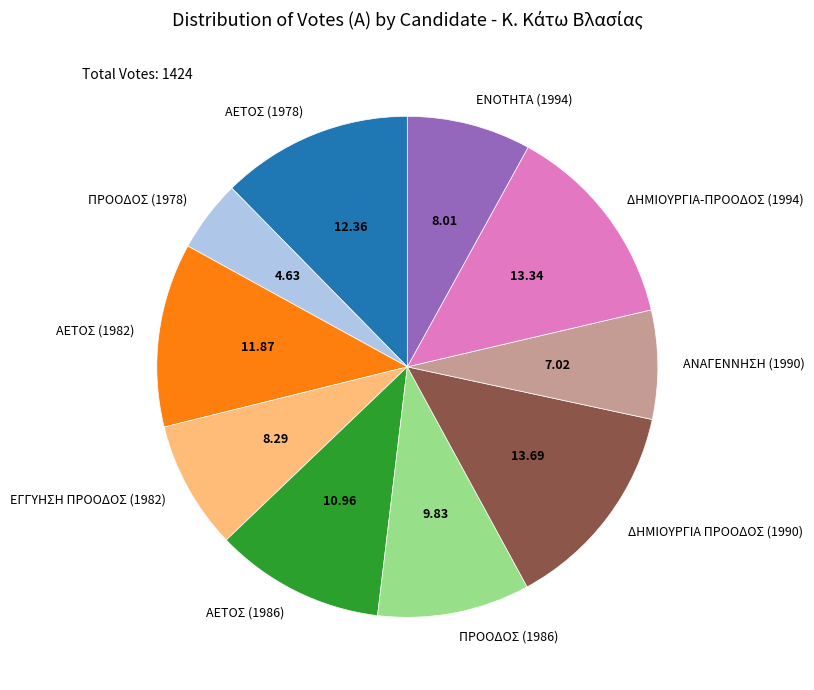

Combined, do ΔΗΜΙΟΥΡΓΙΑ ΠΡΟΟΔΟΣ (1990) and ΕΝΟΤΗΤΑ (1994) account for over 50%?

No